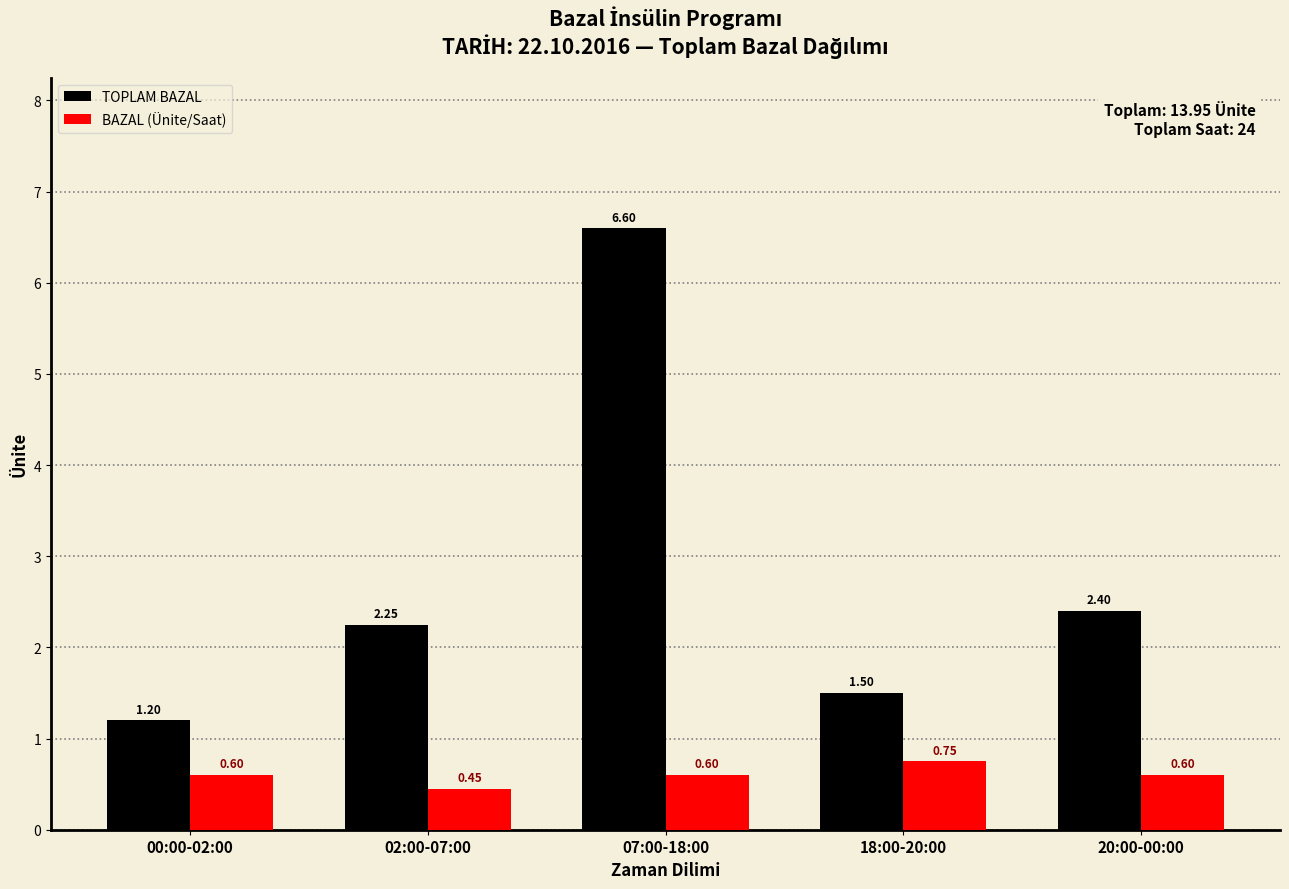

Rank the series by their maximum value, from lowest to highest.

BAZAL (Ünite/Saat), TOPLAM BAZAL